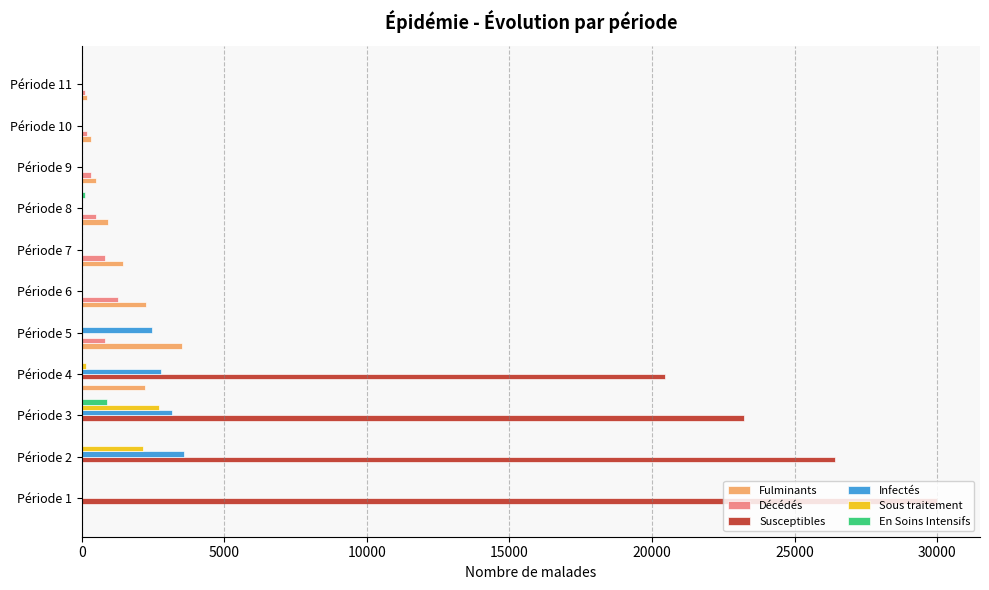

What is the sum of the Susceptibles values at Période 3 and Période 6?

23232.0